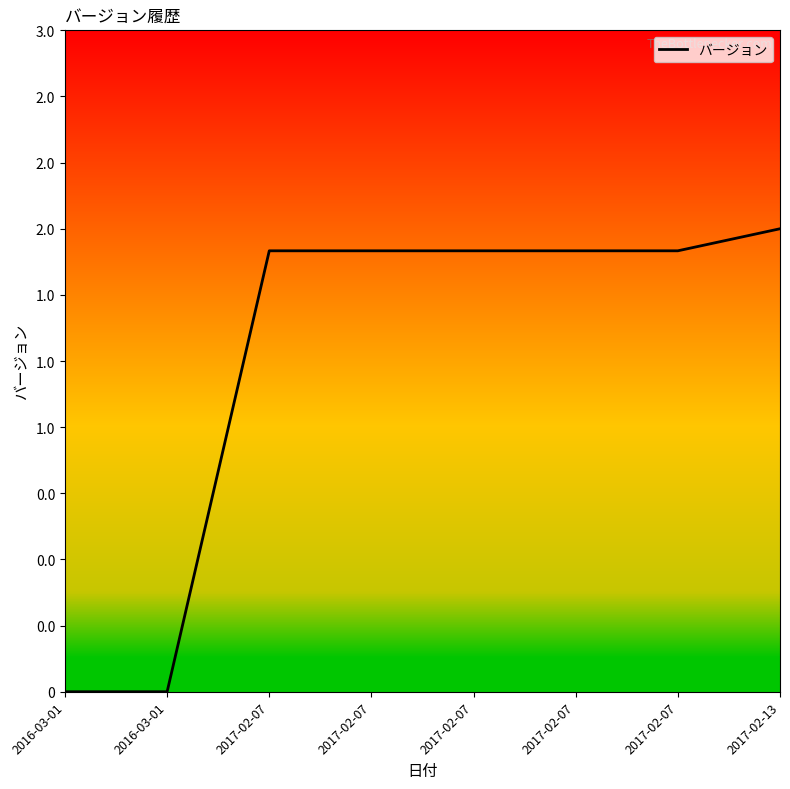

Reading left to right, transcribe all the data shown in this chart.

2016-03-01=0.0	2016-03-01=0.0	2017-02-07=66.7	2017-02-07=66.7	2017-02-07=66.7	2017-02-07=66.7	2017-02-07=66.7	2017-02-13=70.0